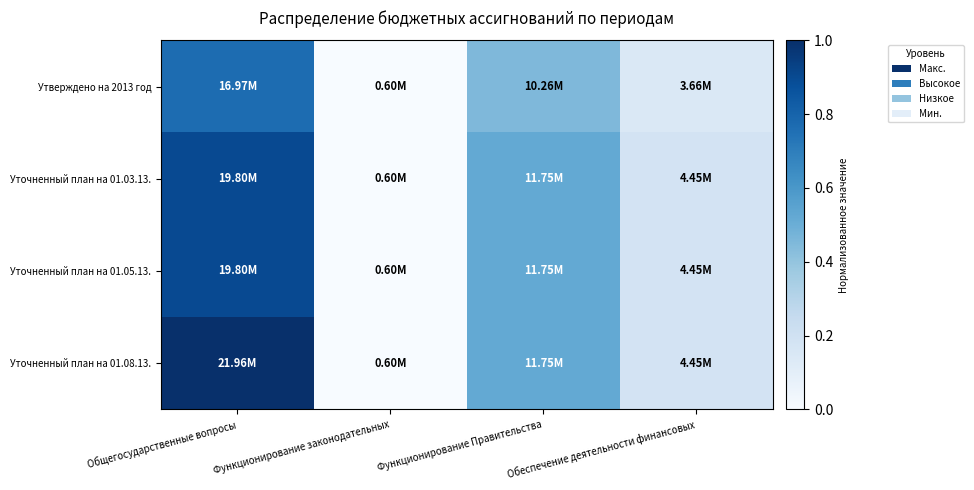

Which series changed the most between Общегосударственные вопросы and Обеспечение деятельности финансовых?

Уточненный план на 01.08.13.